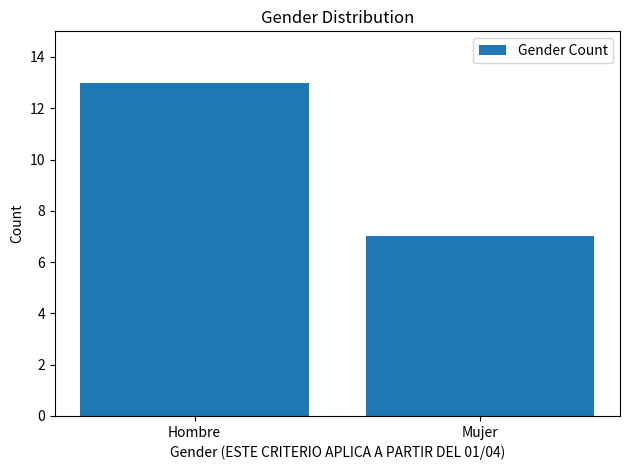

What is the change in value from Hombre to Mujer?

-6